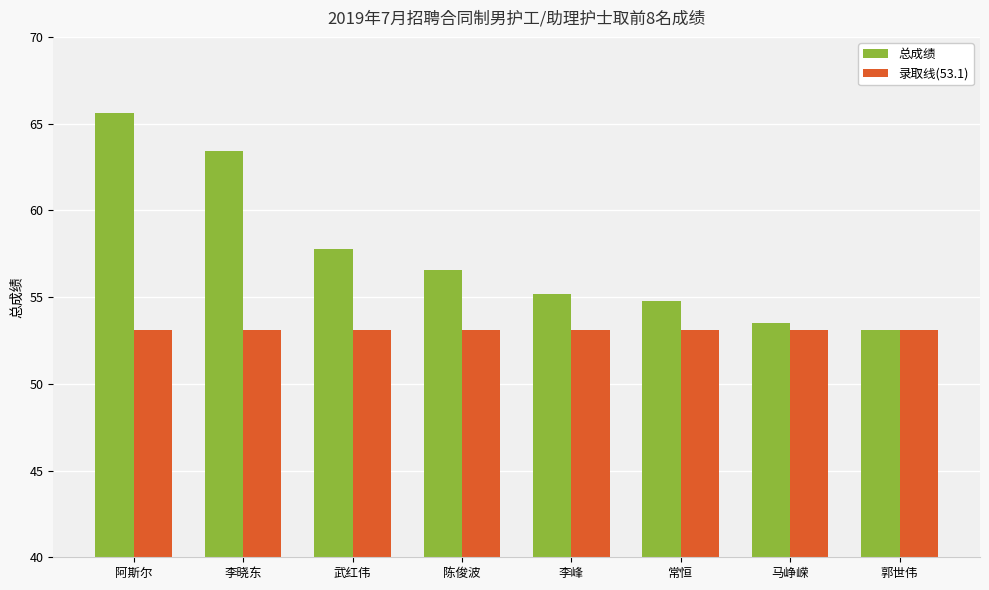

What is the difference between the maximum and minimum values in the 总成绩 series?

12.5